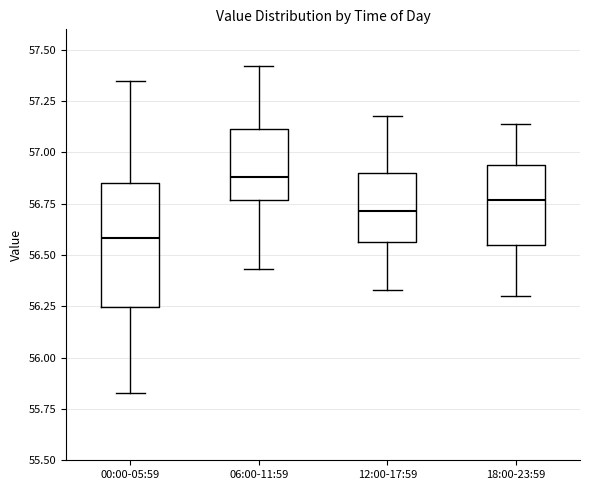

Reading left to right, transcribe this box plot: for each box, give where its median line is, the range the box spans, and where its two whiskers end, as read against the y-axis. The values are not printed on the chart, so give them approximately, as read against the axis.

00:00-05:59: median 56.60, box 56.25 to 56.85, whiskers 55.85 to 57.35
06:00-11:59: median 56.90, box 56.75 to 57.10, whiskers 56.45 to 57.40
12:00-17:59: median 56.70, box 56.55 to 56.90, whiskers 56.35 to 57.20
18:00-23:59: median 56.75, box 56.55 to 56.95, whiskers 56.30 to 57.15